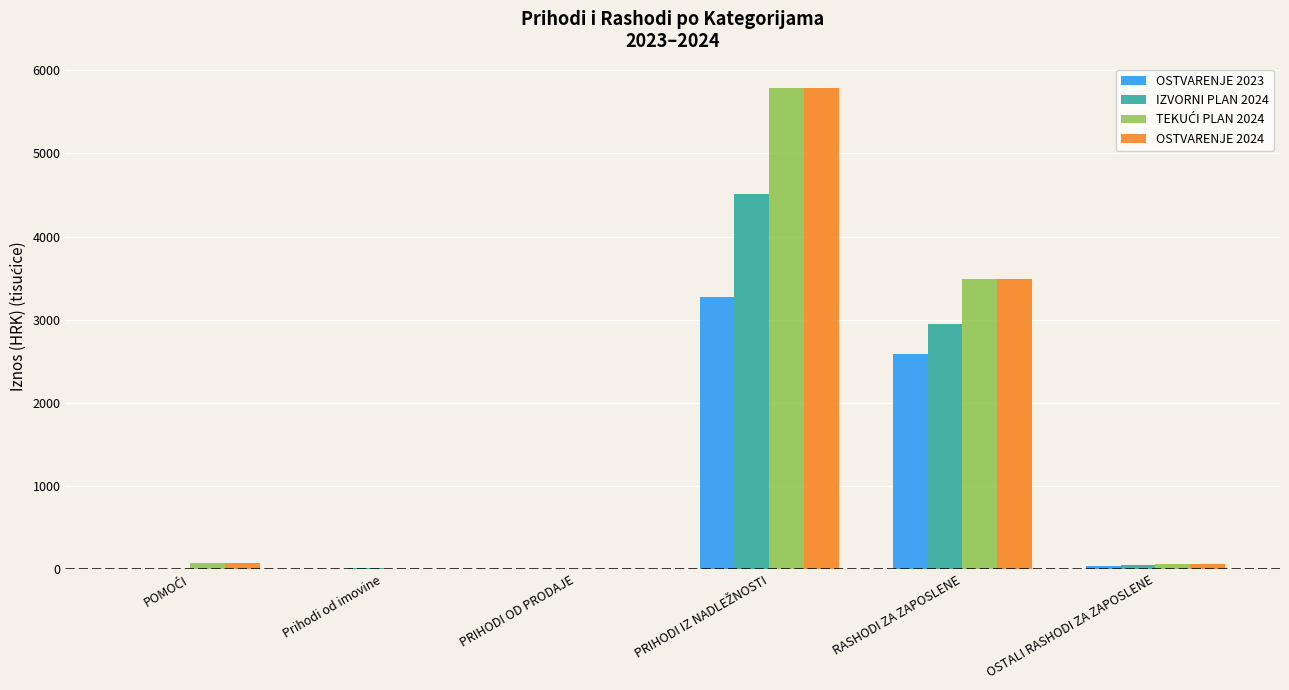

What is the greatest value displayed?

5790.6